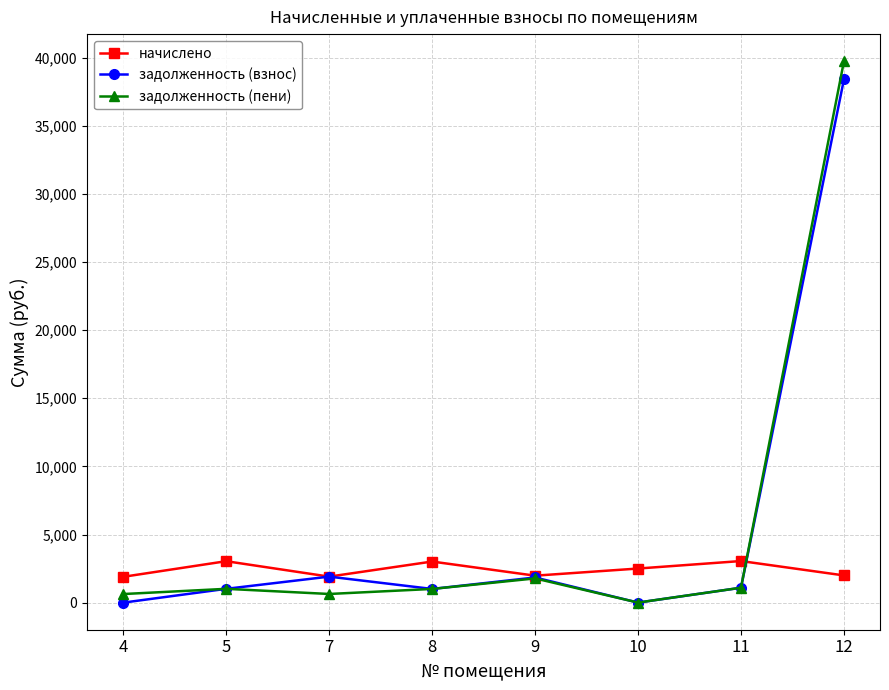

Where is the first local minimum for задолженность (взнос)?

8